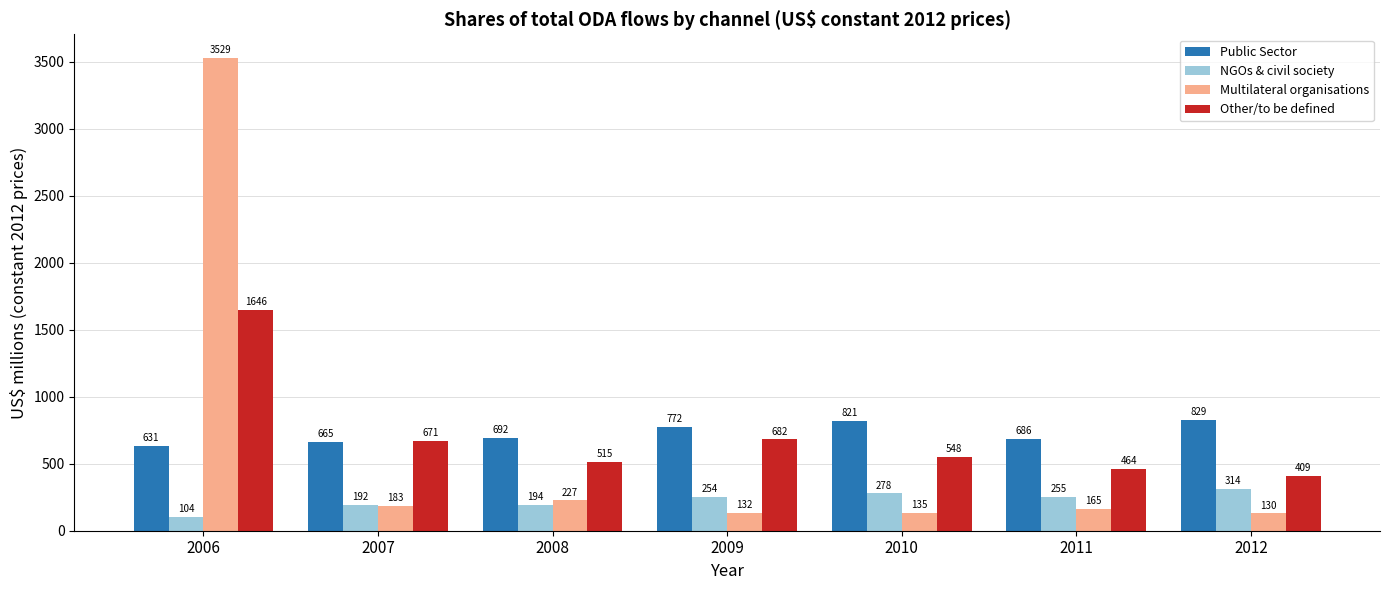

At how many categories does at least one series exceed 1083?

1